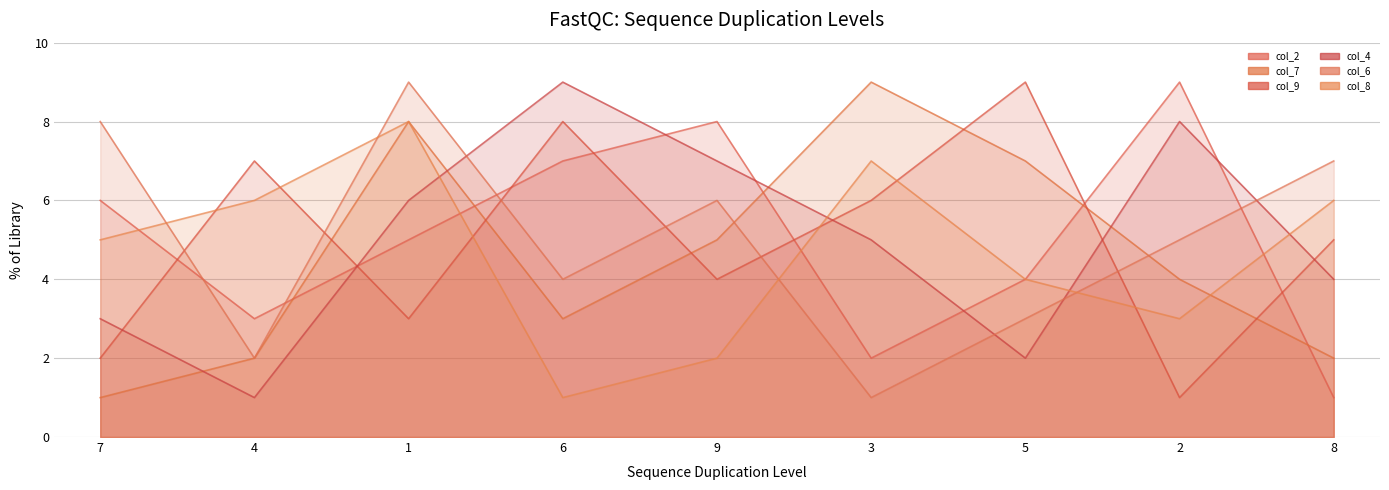

Reading left to right, transcribe all the data shown in this chart.

col_2_line: 7=6	4=3	1=5	6=7	9=8	3=2	5=4	2=9	8=1
col_7_line: 7=1	4=2	1=8	6=3	9=5	3=9	5=7	2=4	8=2
col_9_line: 7=2	4=7	1=3	6=8	9=4	3=6	5=9	2=1	8=5
col_4_line: 7=3	4=1	1=6	6=9	9=7	3=5	5=2	2=8	8=4
col_6_line: 7=8	4=2	1=9	6=4	9=6	3=1	5=3	2=5	8=7
col_8_line: 7=5	4=6	1=8	6=1	9=2	3=7	5=4	2=3	8=6